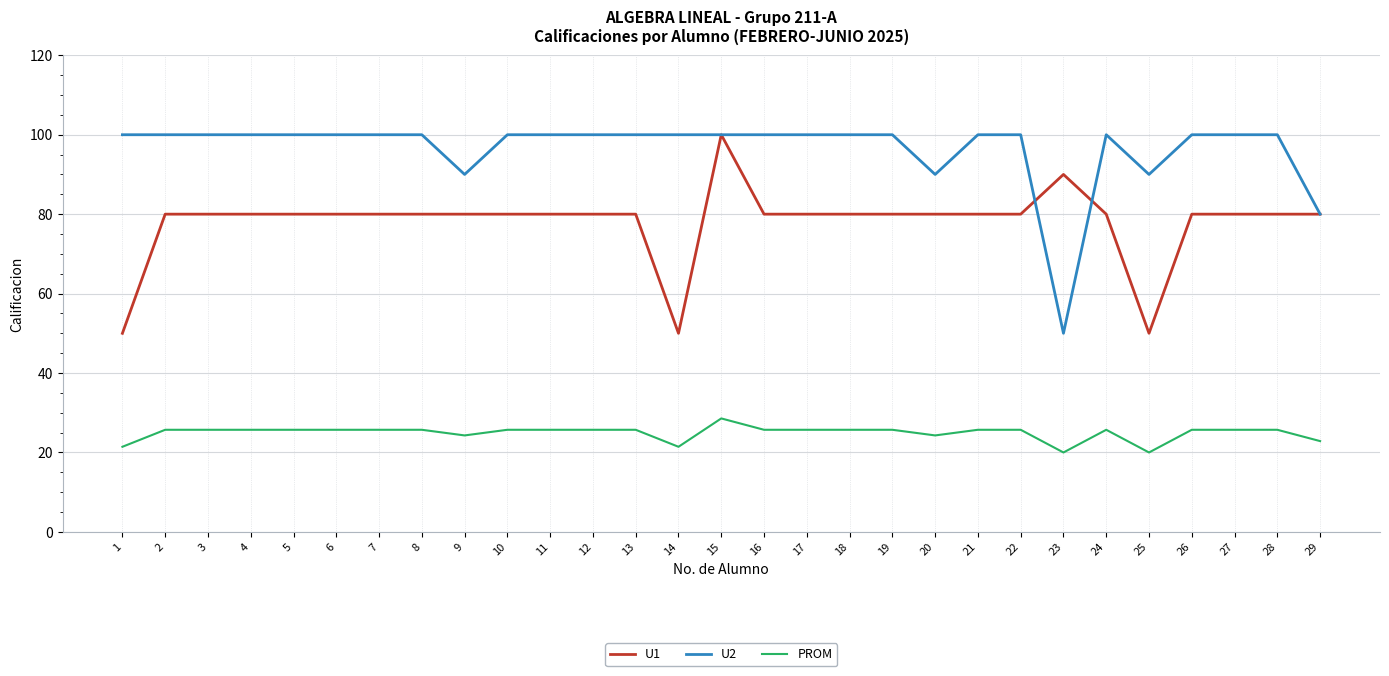

At how many categories does at least one series exceed 25?

29